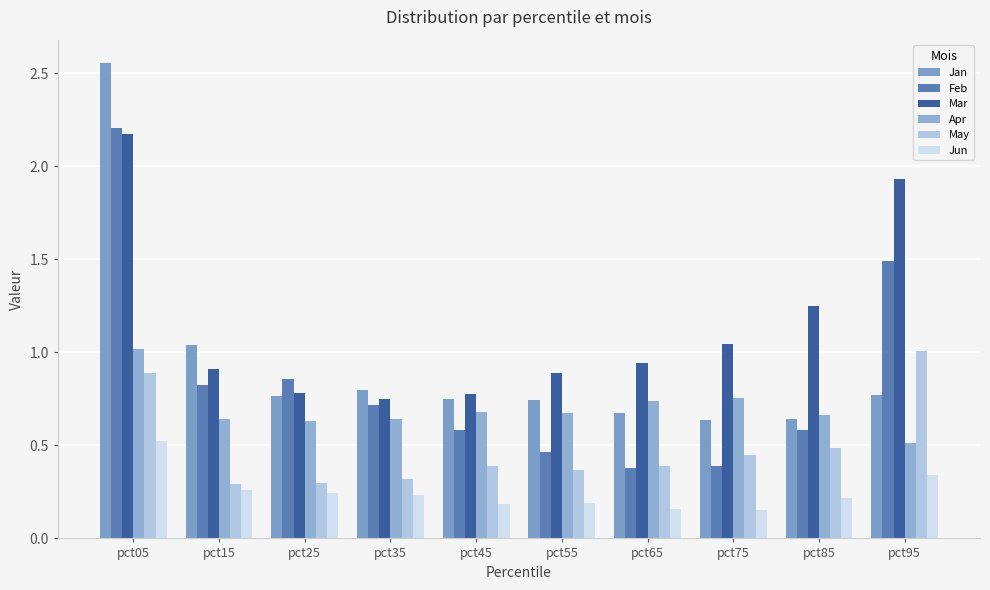

What is the lowest value of the May series?

0.3